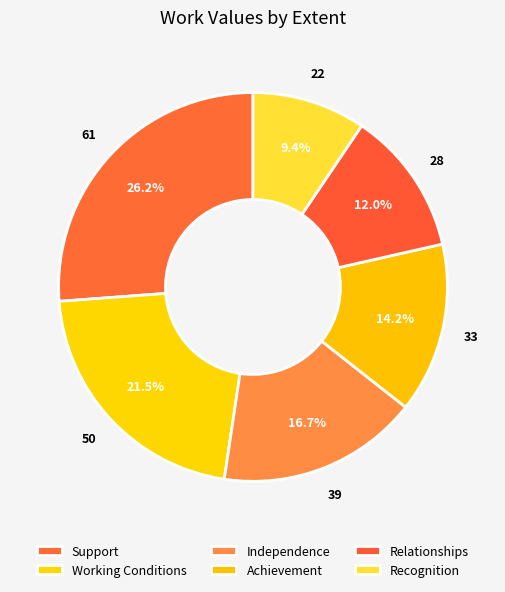

What percentage is the Support slice, to the nearest percent?

26%